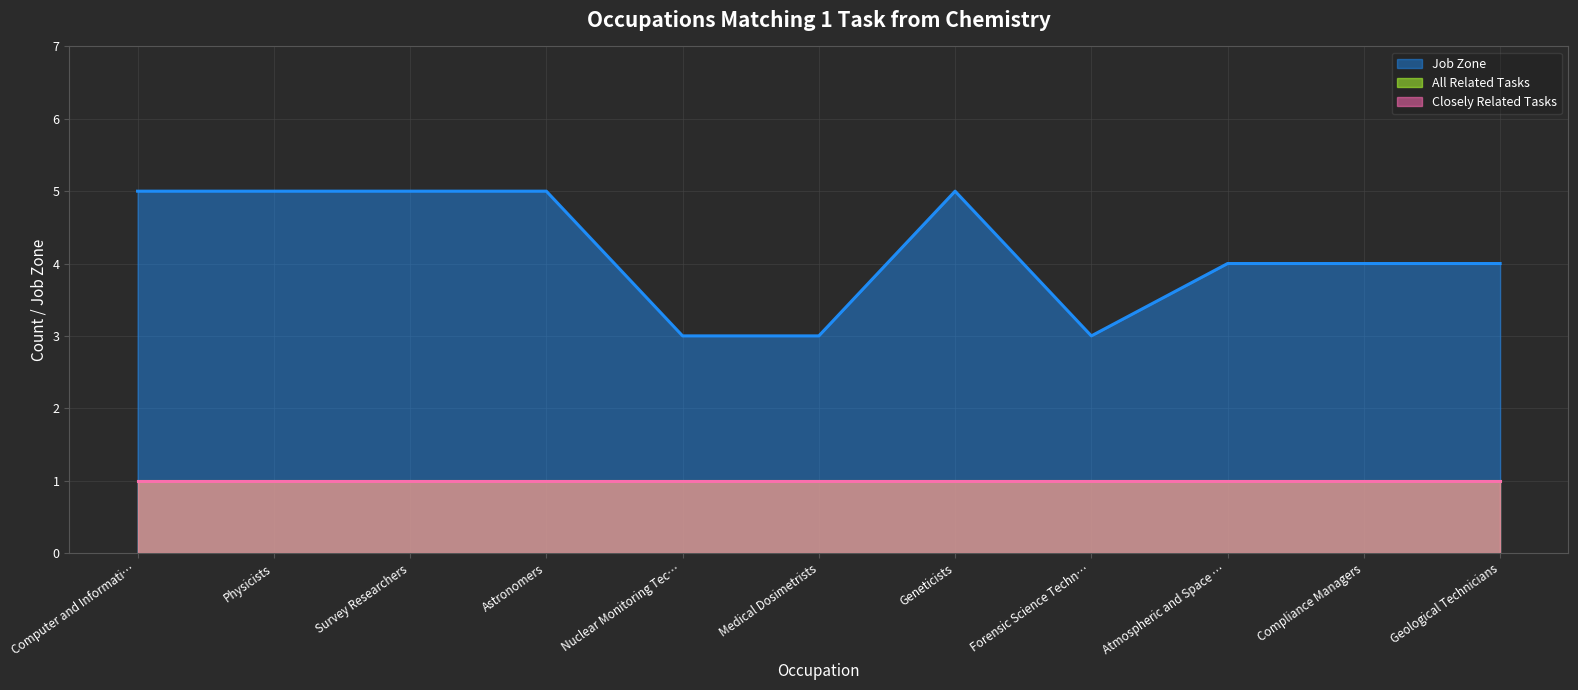

List the labels in order of Job Zone value, smallest first.

Nuclear Monitoring Technicians, Medical Dosimetrists, Forensic Science Technicians, Atmospheric and Space Scientists, Compliance Managers, Geological Technicians, Computer and Information Research Scientists, Physicists, Survey Researchers, Astronomers, Geneticists